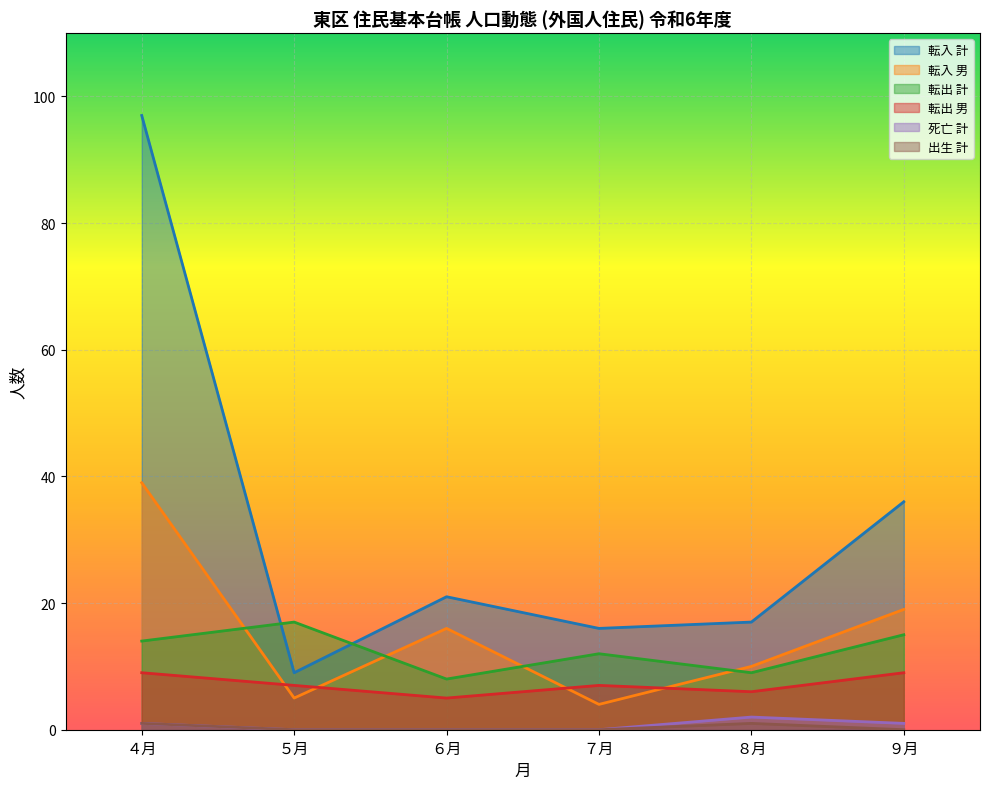

What is the difference between the second highest and second lowest values in the 転入 男 series?

14